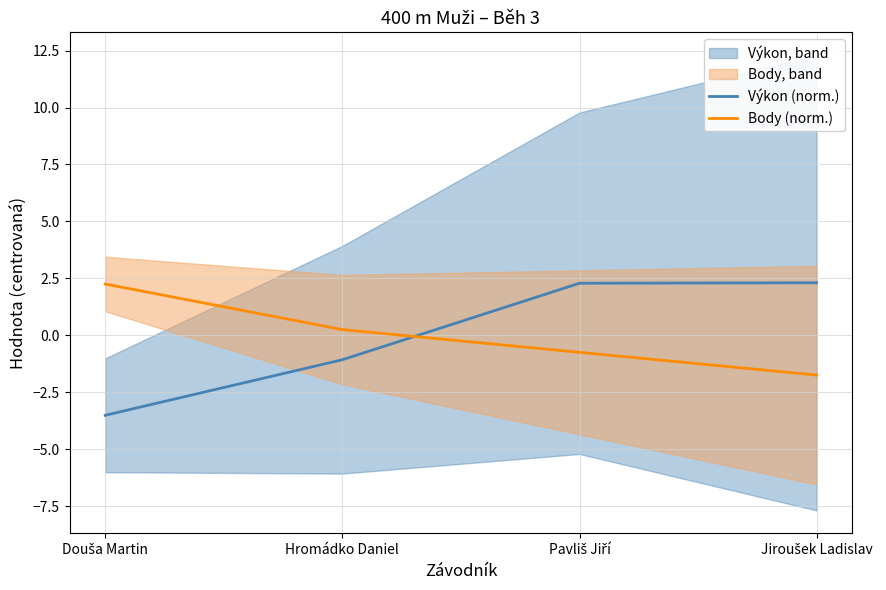

How many positive values does the Výkon (norm.) series have?

2